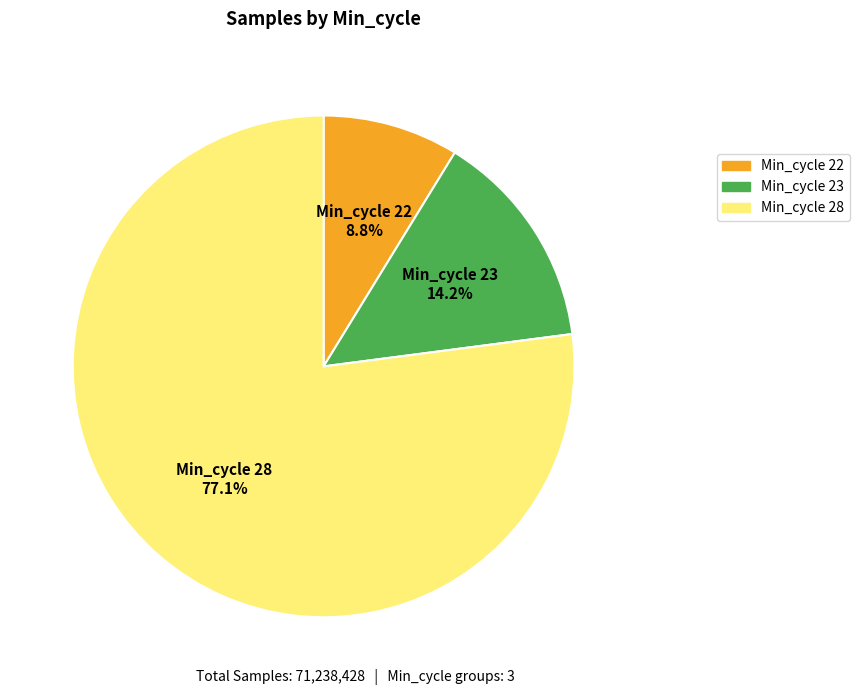

Which category accounts for the majority?

Min_cycle 28